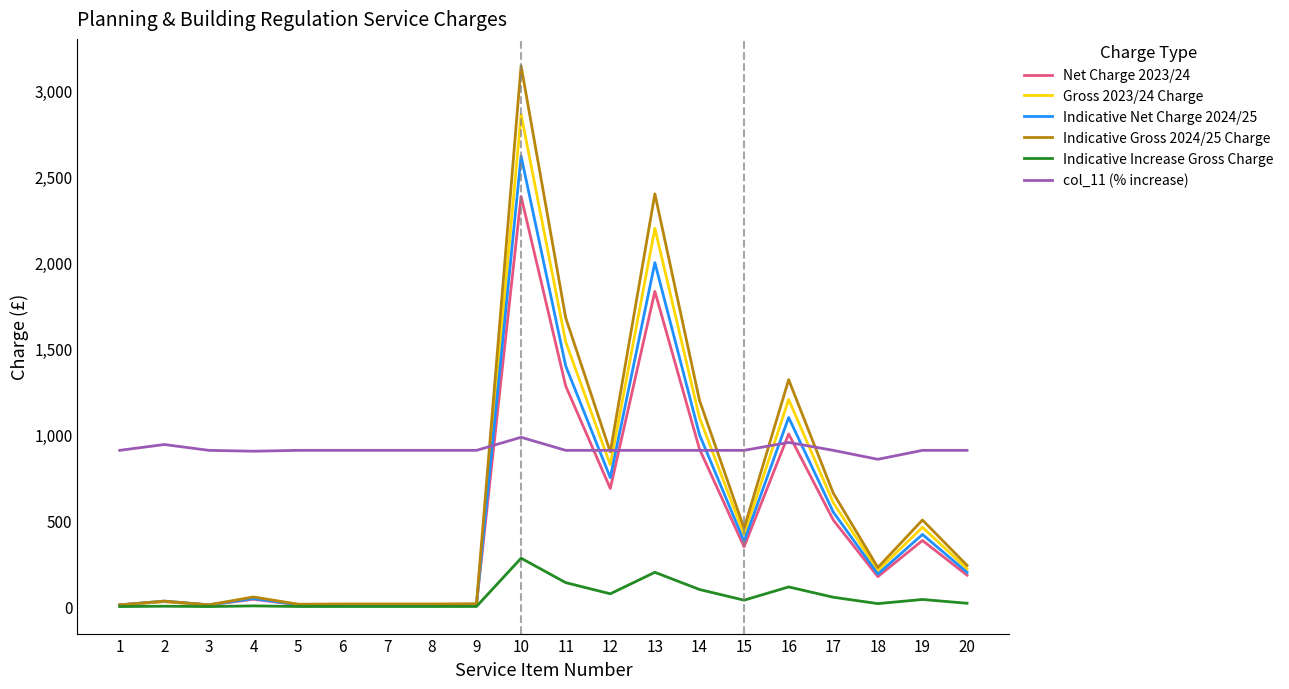

Which category has the highest value in the Gross 2023/24 Charge series?

10